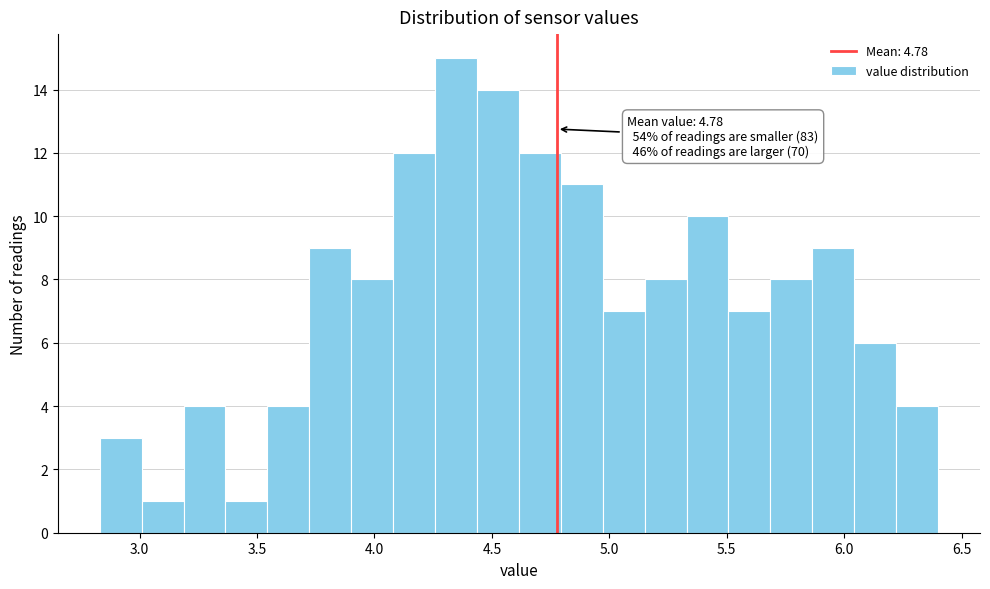

Around what value on the x-axis is the tallest bar? Give the approximate position of its centre, as read against the axis.

4.35